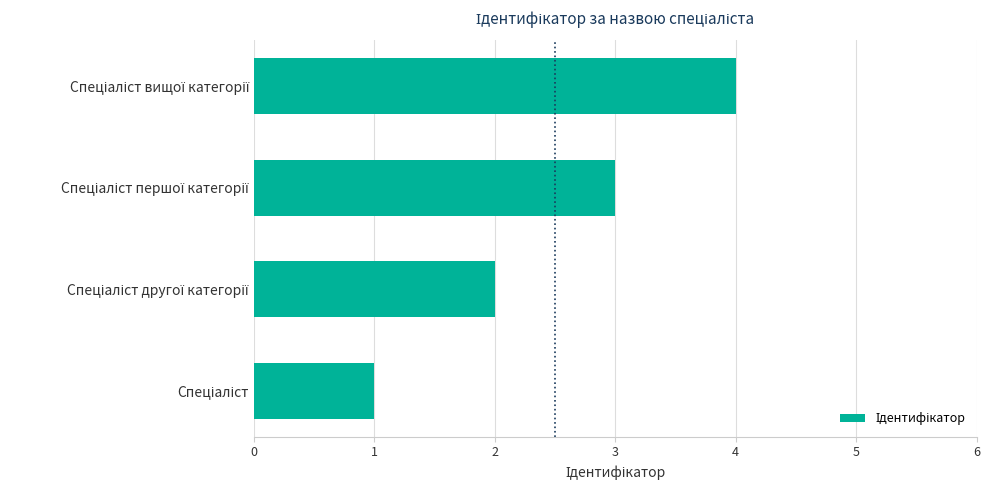

What is the sum of all values?

10